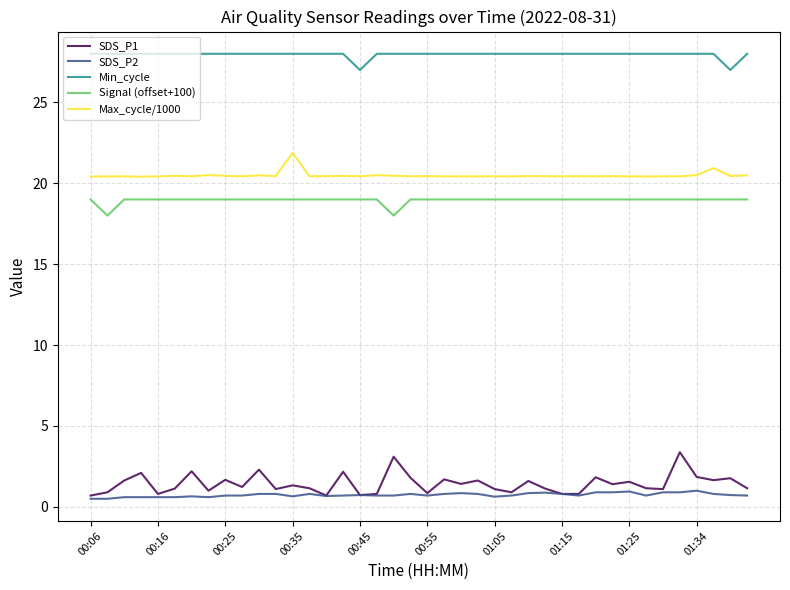

True or false: SDS_P2 has more than 0 points higher than both neighbors.

True